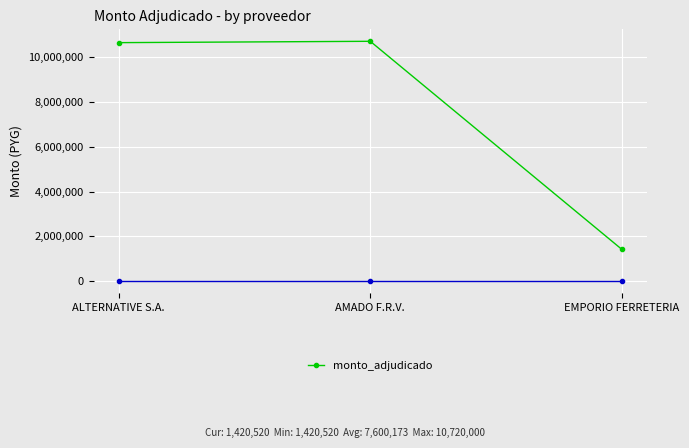

What is the sum of the values at EMPORIO FERRETERIA and AMADO F.R.V.?

12140520